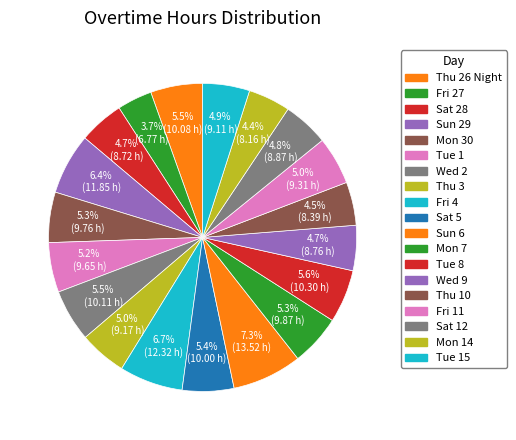

How many slices are in this pie chart?

19